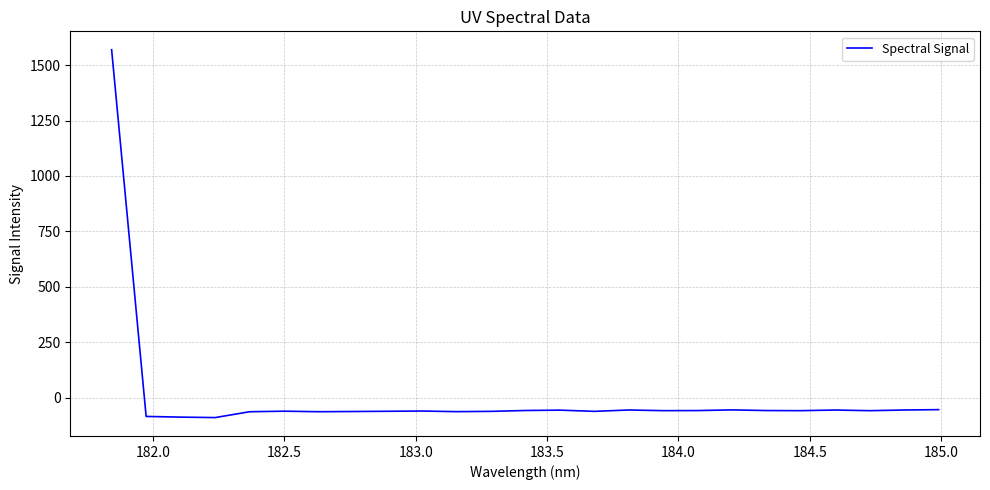

What is the smallest value displayed?

-89.0